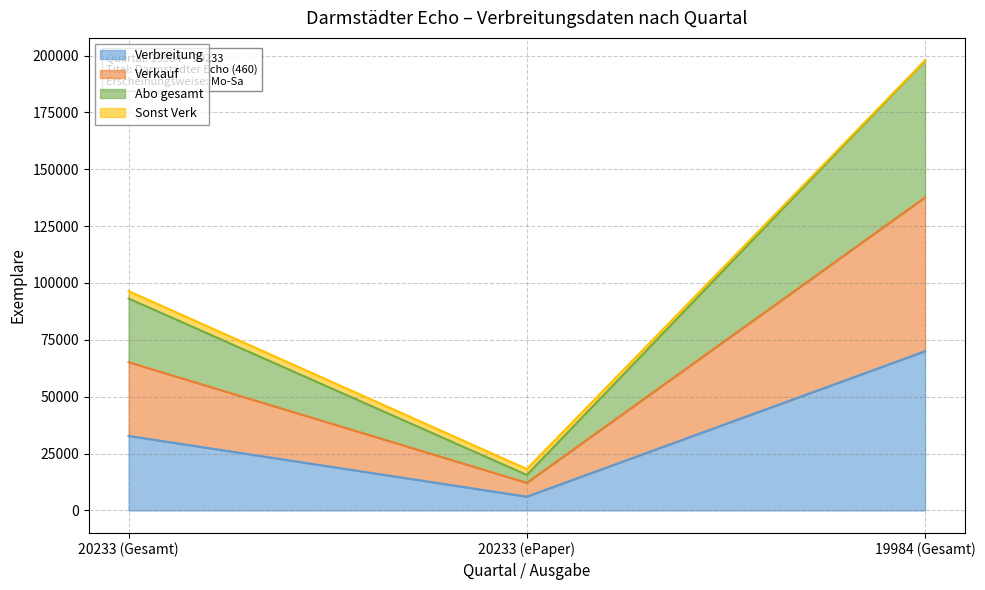

What position from the right is 20233 (ePaper)?

2